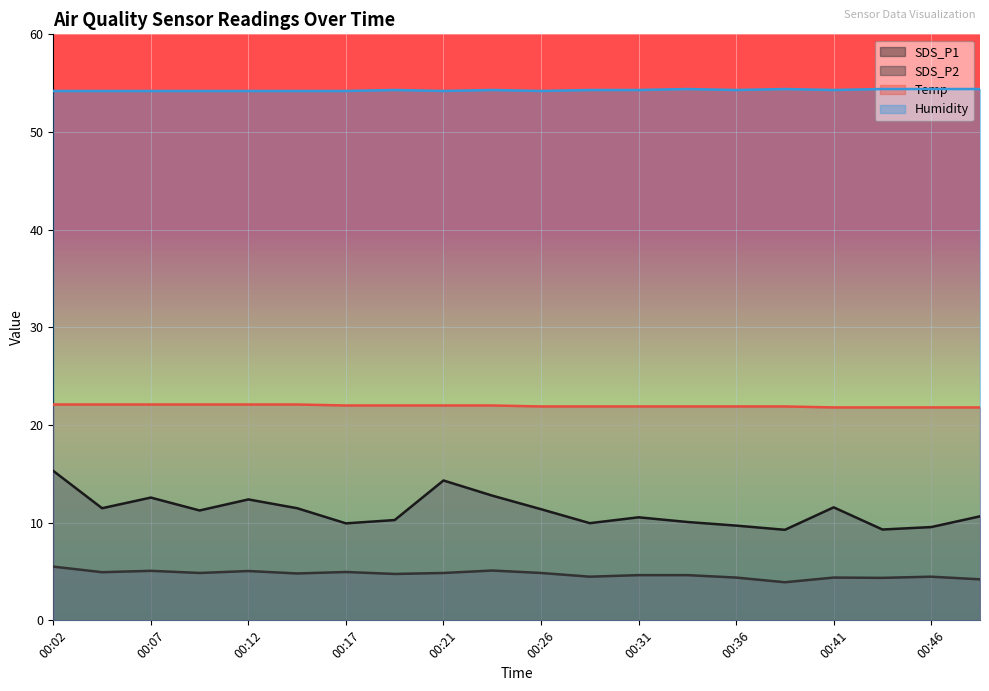

What is the sum of the SDS_P2 values at 00:04 and 00:43?

9.3